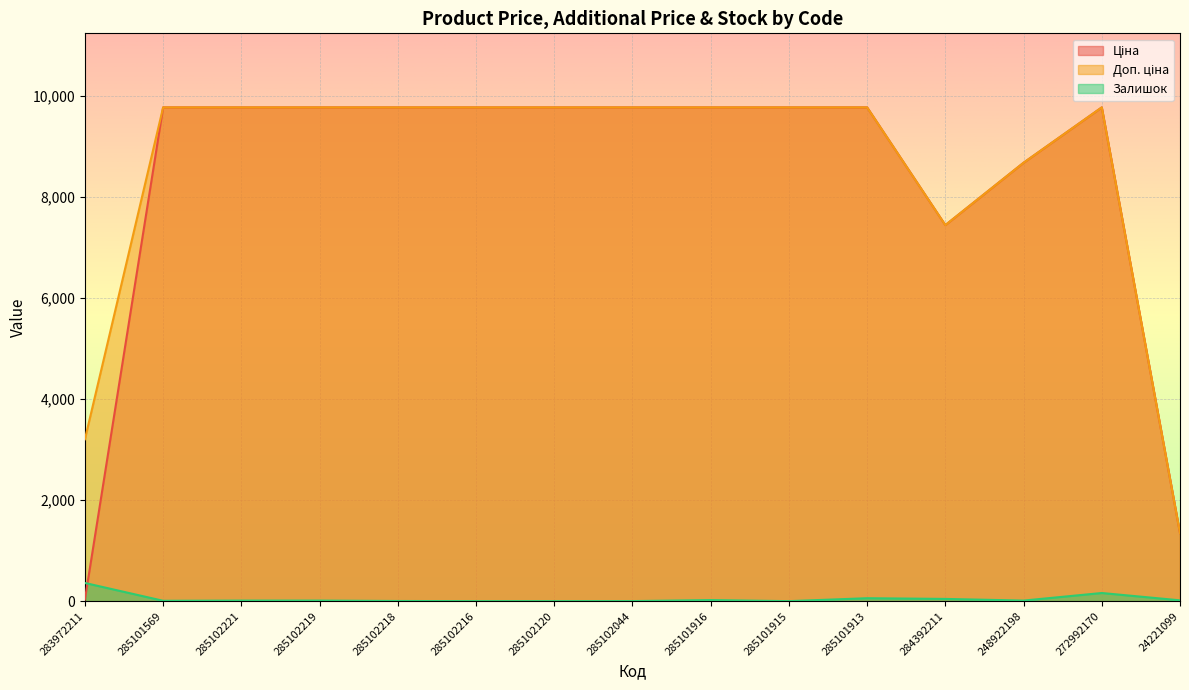

How many lines are shown in the chart?

3